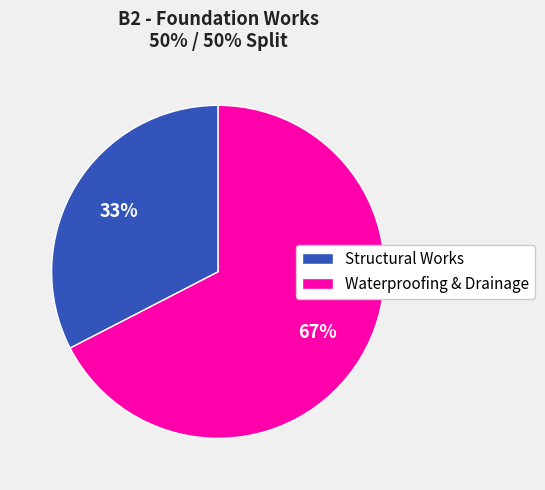

Does Waterproofing & Drainage represent more than half of the total?

Yes